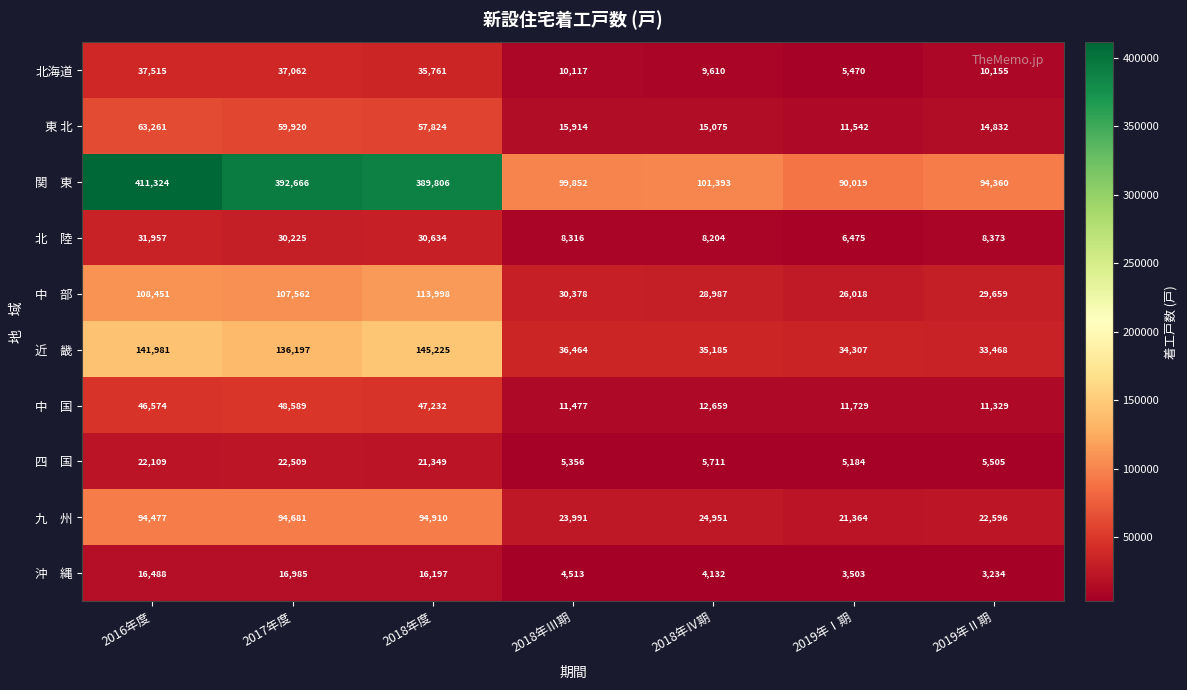

How many categories are shown in the chart?

7